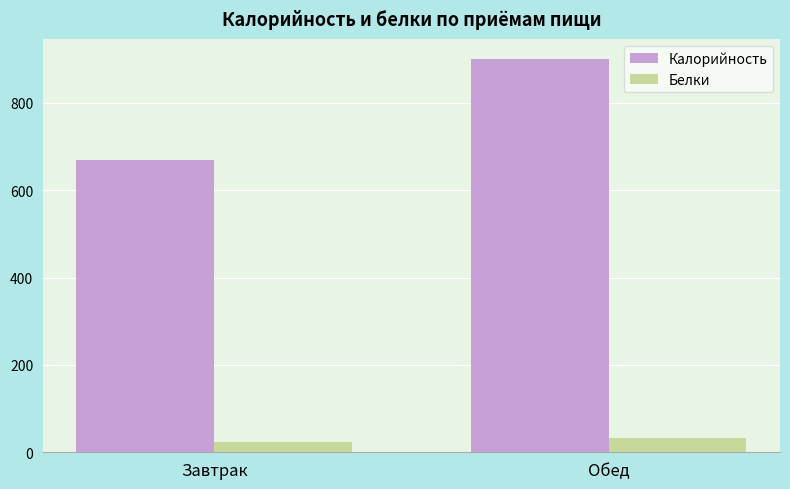

How many groups of bars are there?

2